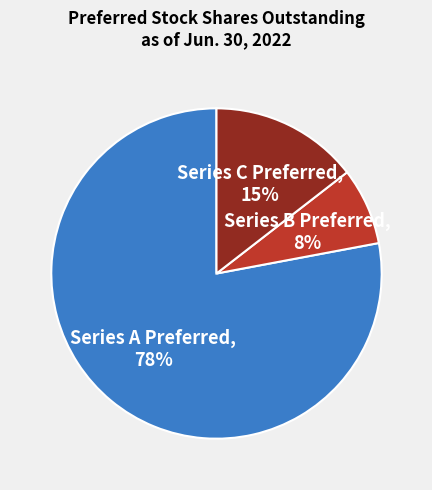

How many slices are in this pie chart?

3